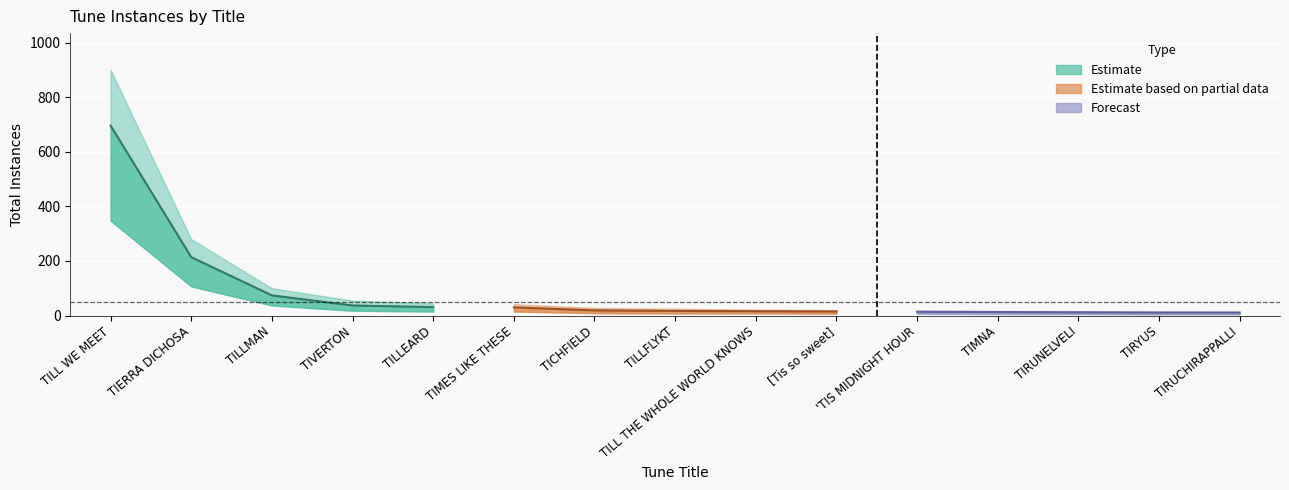

At how many categories does at least one series exceed 687?

1